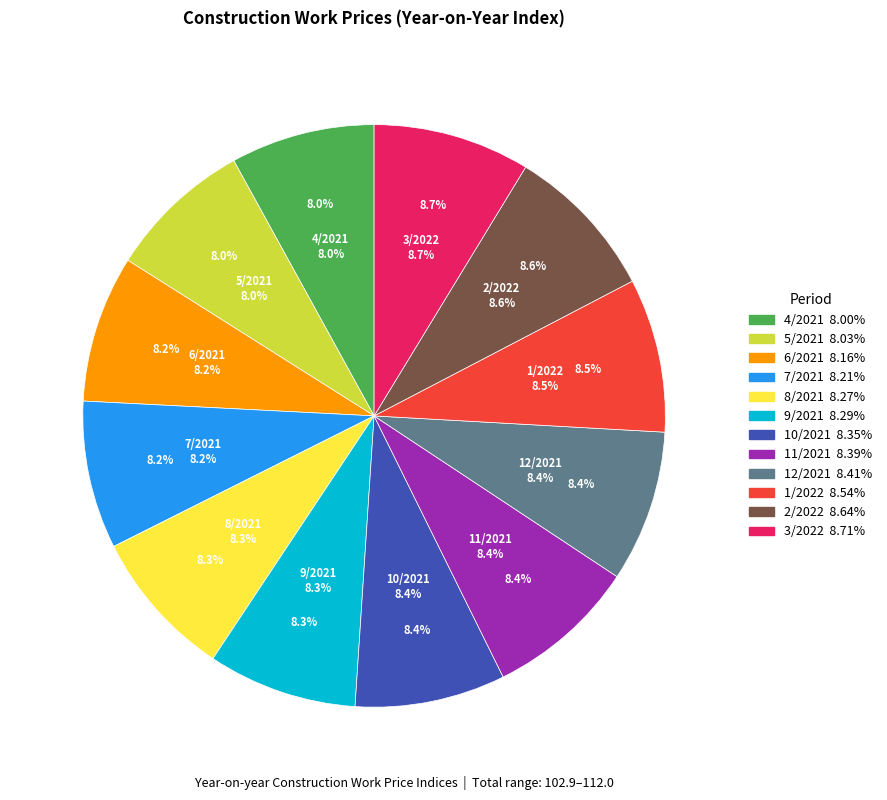

To the nearest percent, what is the difference between the largest and smallest slice percentages?

1%